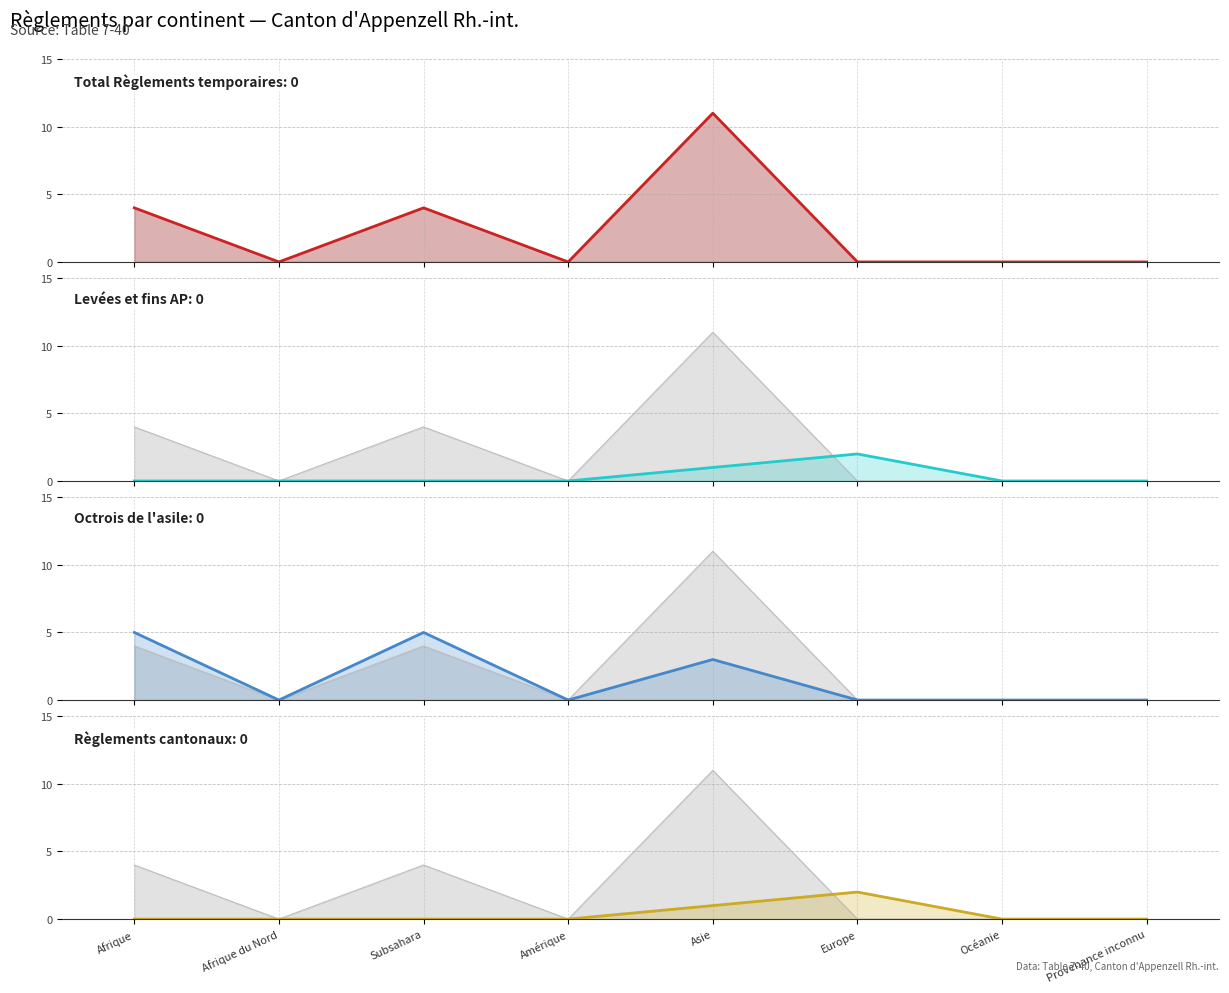

Is it true that Levées et fins AP (line) equals 3 at Europe?

False